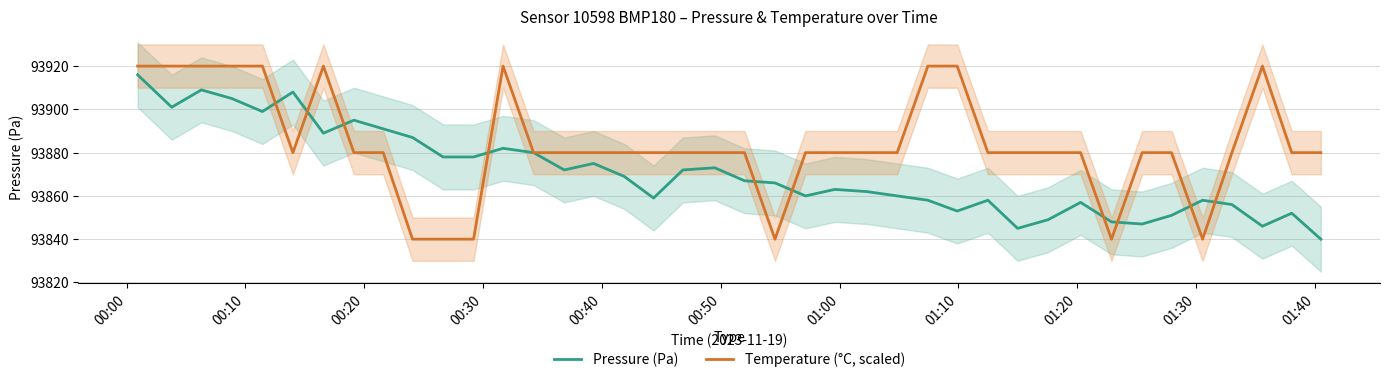

Which series has the largest total across all categories?

Temperature (°C, scaled)